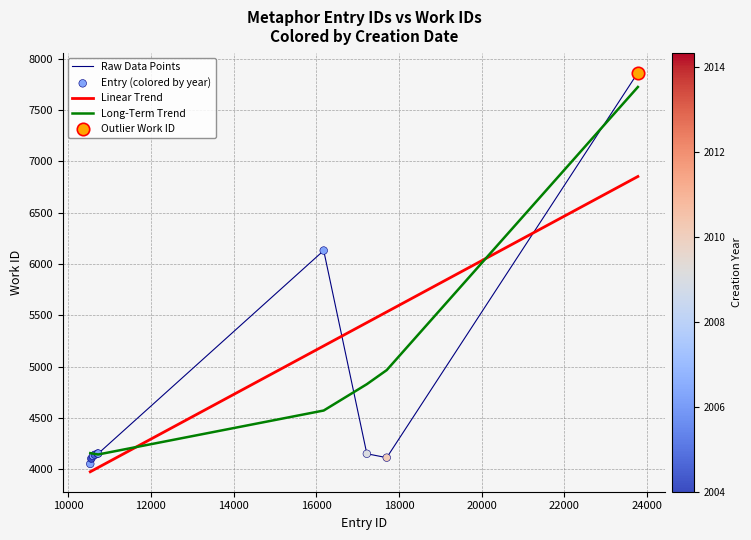

What is the highest value of the Linear Trend series?

6852.4